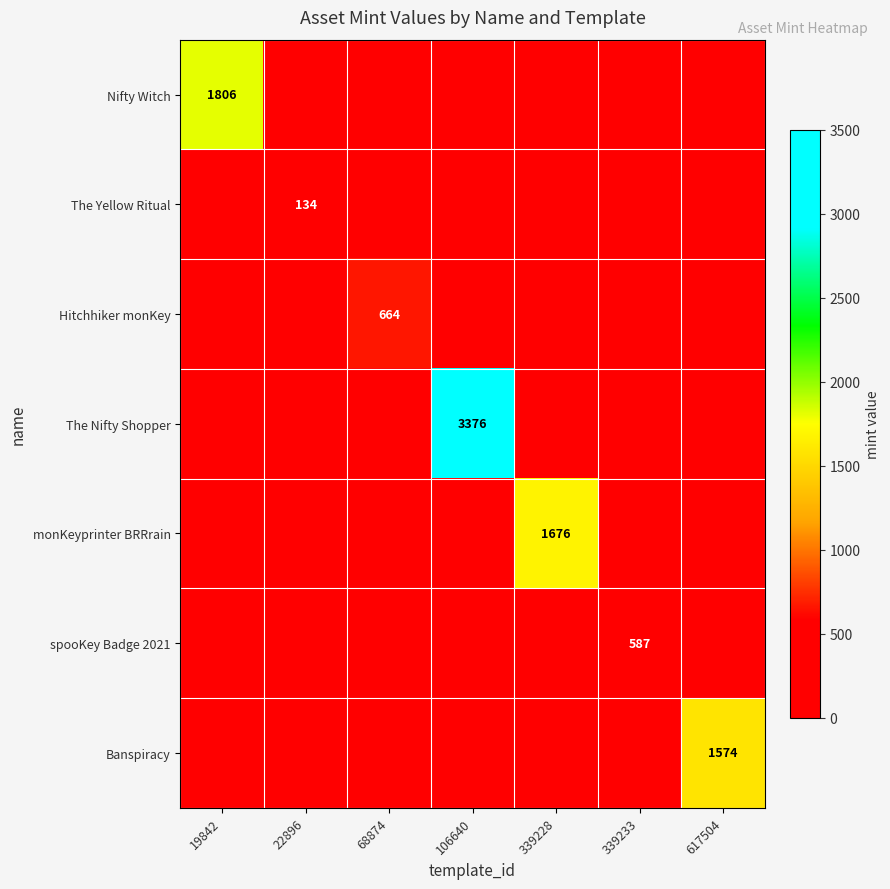

Is it true that Banspiracy equals 1574 at 617504?

True